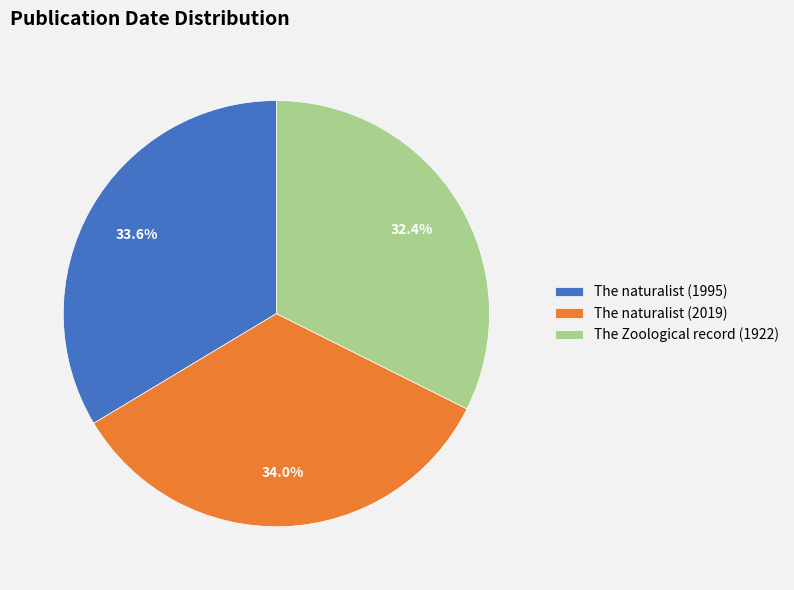

The The naturalist (1995) slice represents 34% of the pie. True or false?

True